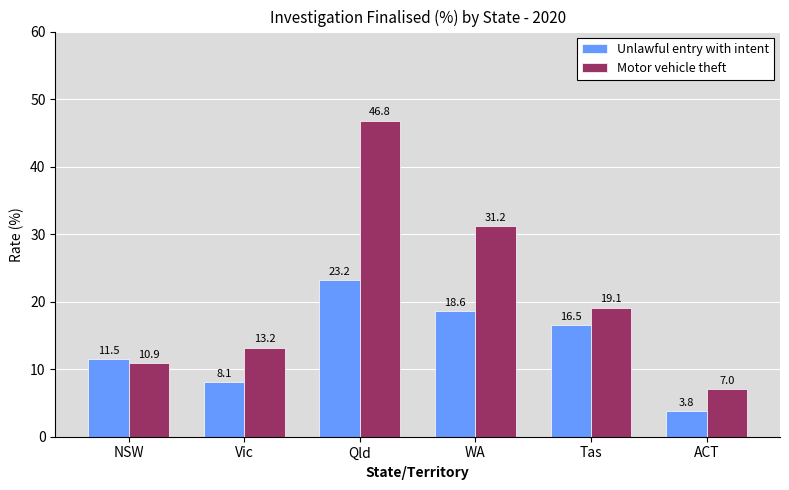

What is the total value across all series at Qld?

70.0